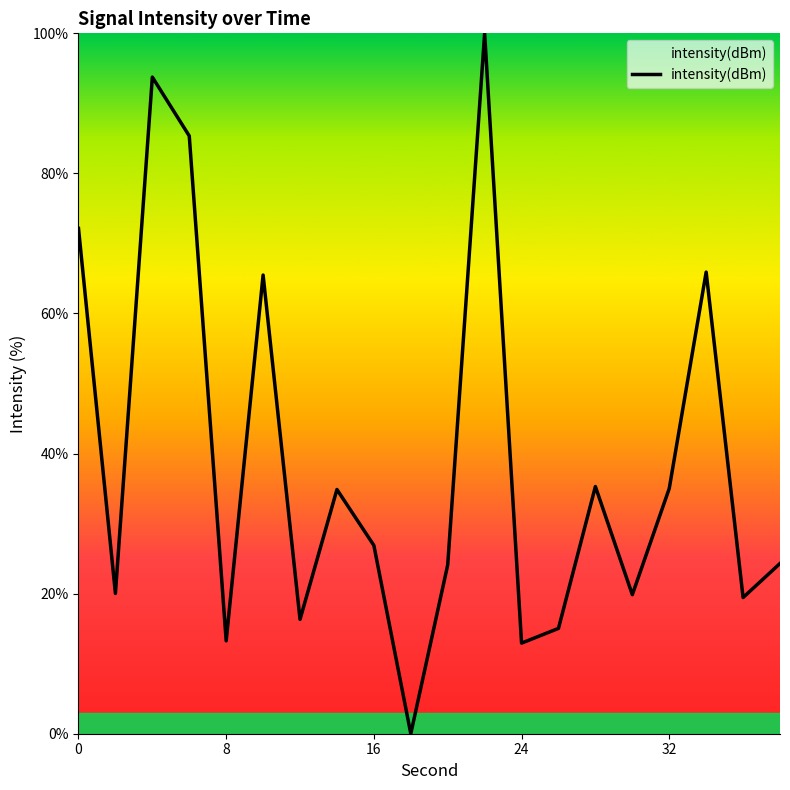

What is the maximum value shown in the chart?

100.0